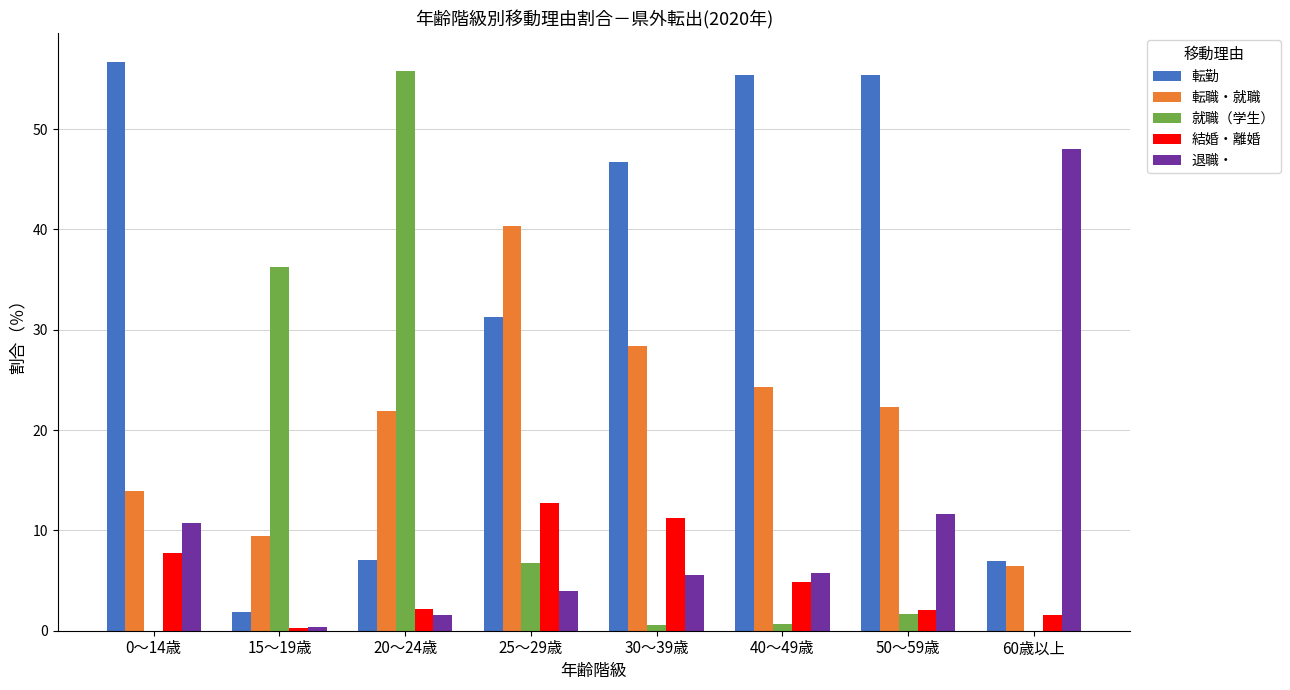

What is the approximate value of 結婚・離婚 at 50～59歳?

2.1